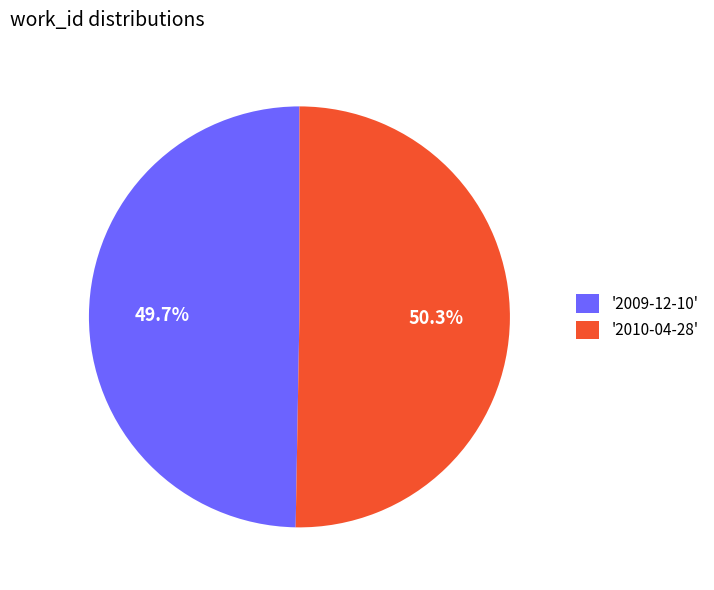

Which category accounts for the majority?

'2010-04-28'